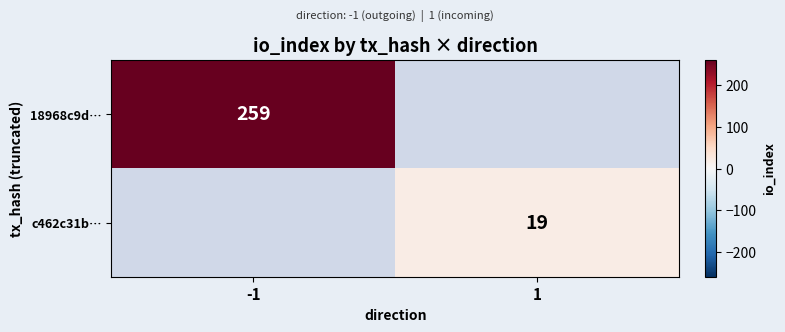

The c462c31b… series shows 19 at 1. True or false?

True